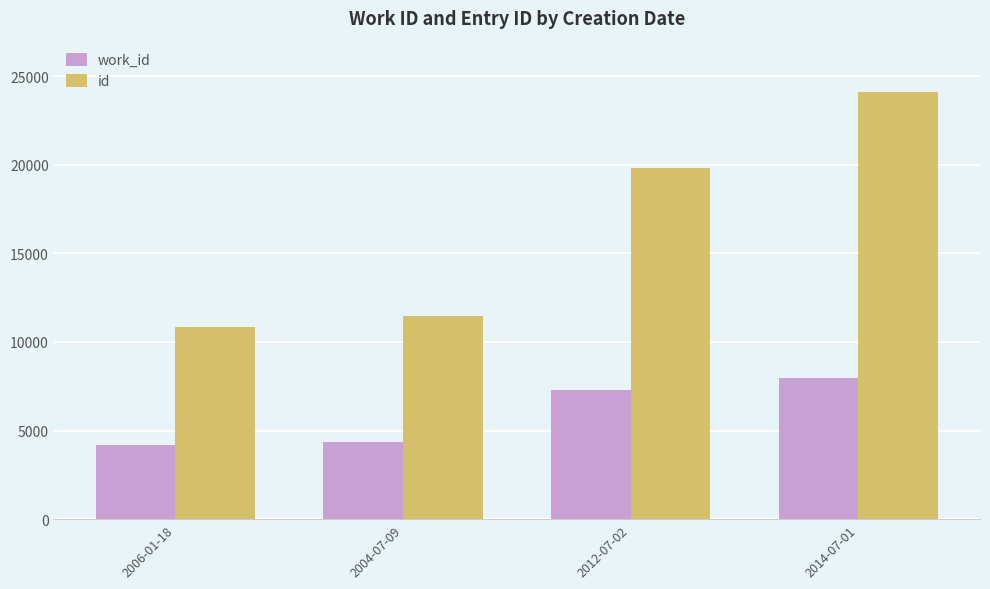

What is the label of the 4th bar from the left?

2014-07-01